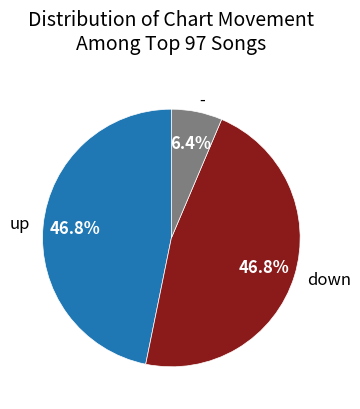

What is the ratio of the value at up to the value at down?

1.0